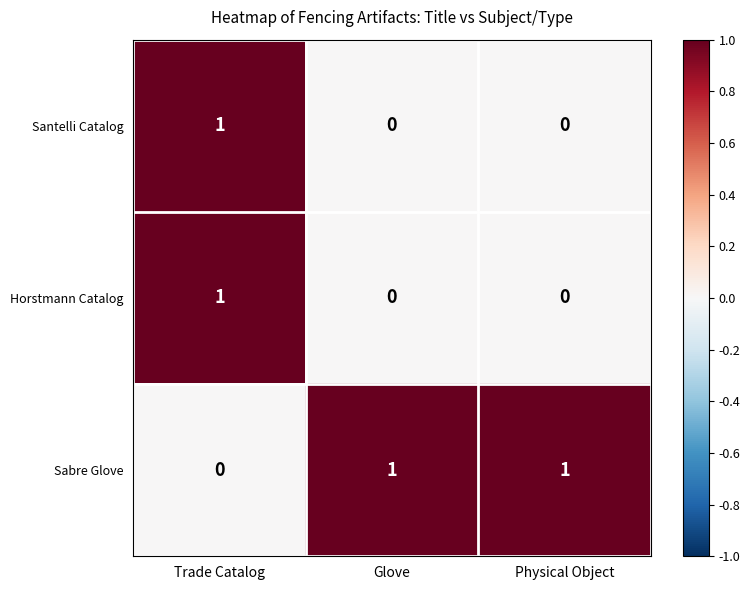

Reading right to left, extract all data points from this chart.

Santelli Catalog: 0	0	1
Horstmann Catalog: 0	0	1
Sabre Glove: 1	1	0